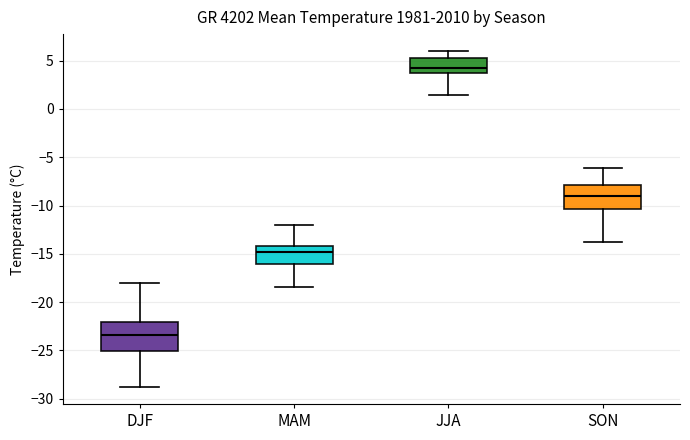

Where does the upper whisker of the box for SON end on the y-axis? The values are not printed on the chart, so give them approximately, as read against the axis.

-6.0